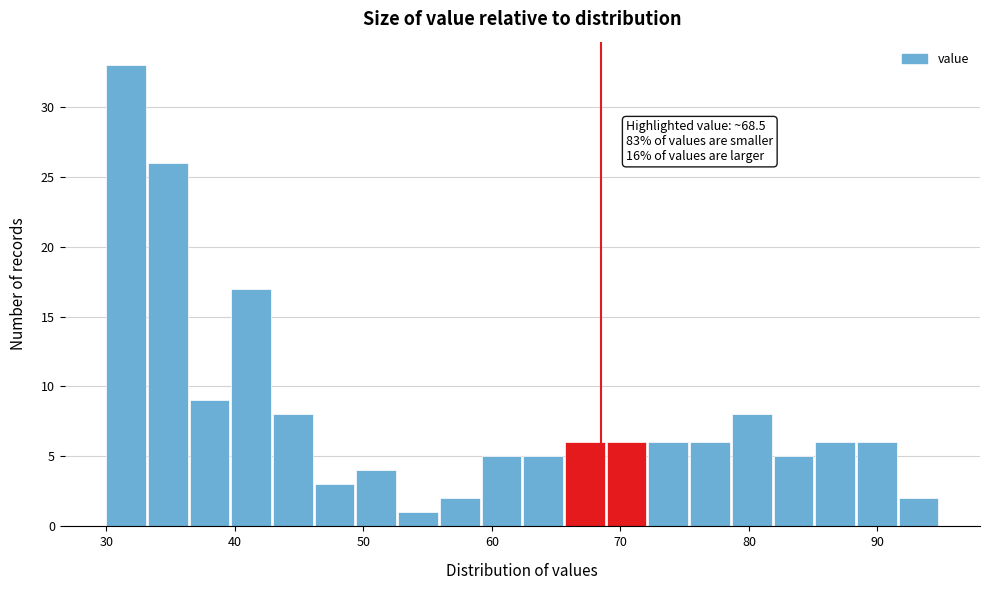

Around what value on the x-axis is the tallest bar? Give the approximate position of its centre, as read against the axis.

32